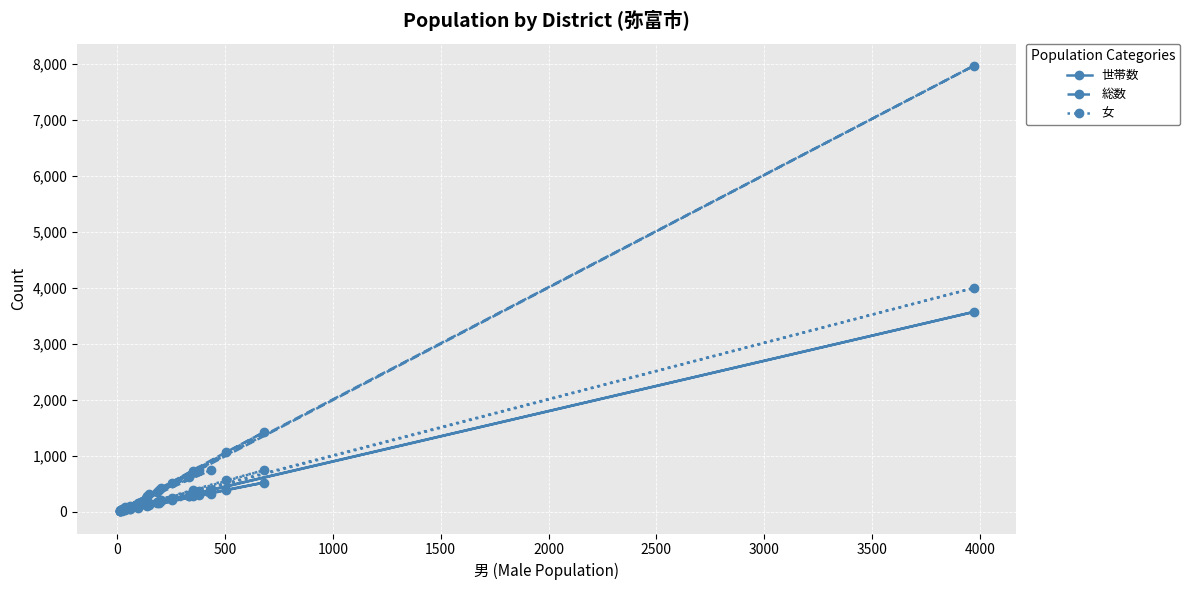

What is the greatest value displayed?

7970